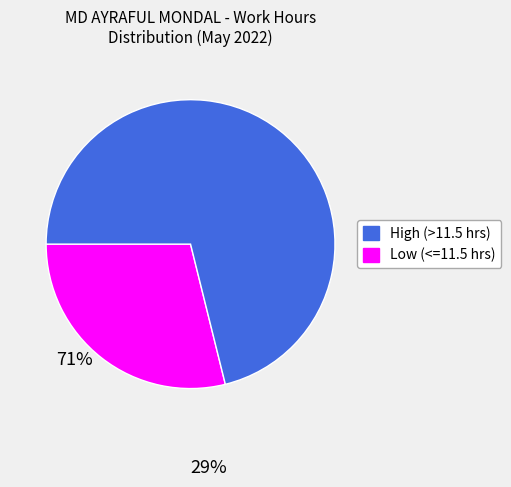

Count the number of slices in the pie.

2